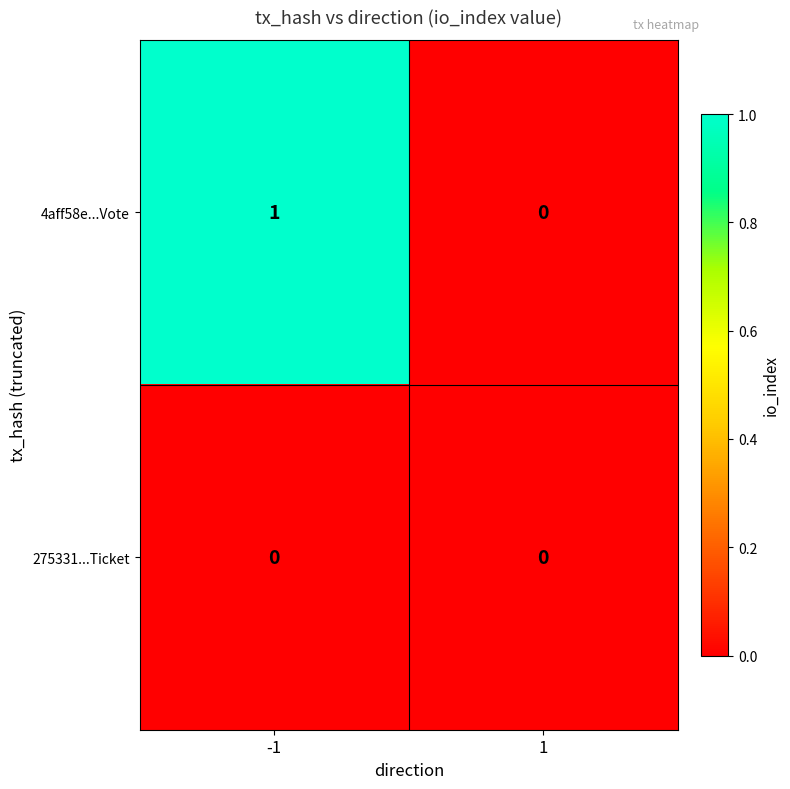

What is the greatest value displayed?

1